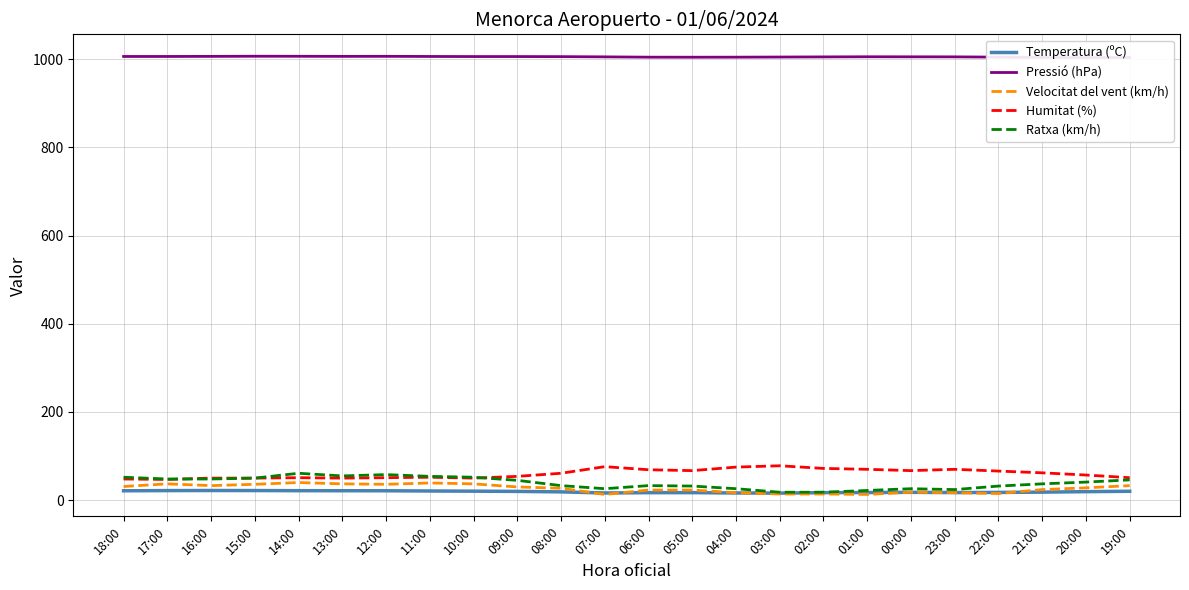

Where is Temperatura (ºC) nearest to the value 18?

00:00